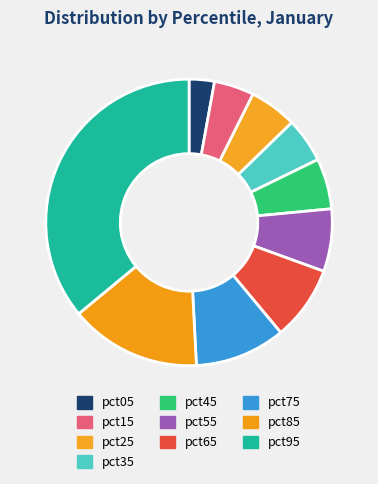

Is it true that pct55 is 1% of the pie?

False